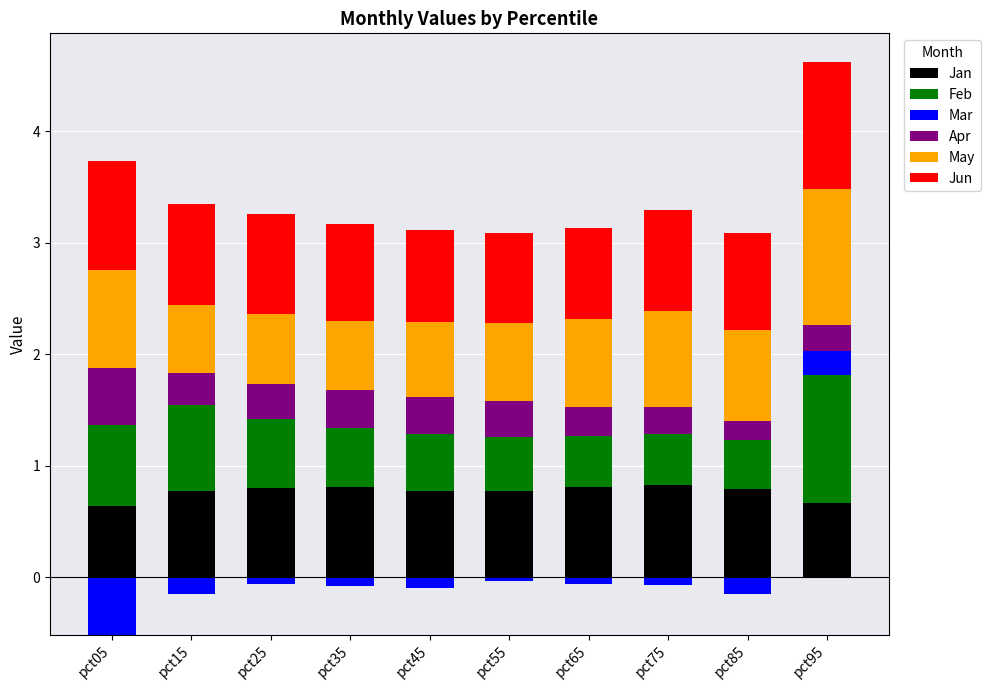

True or false: Mar has a value of 0.1 at pct15.

False